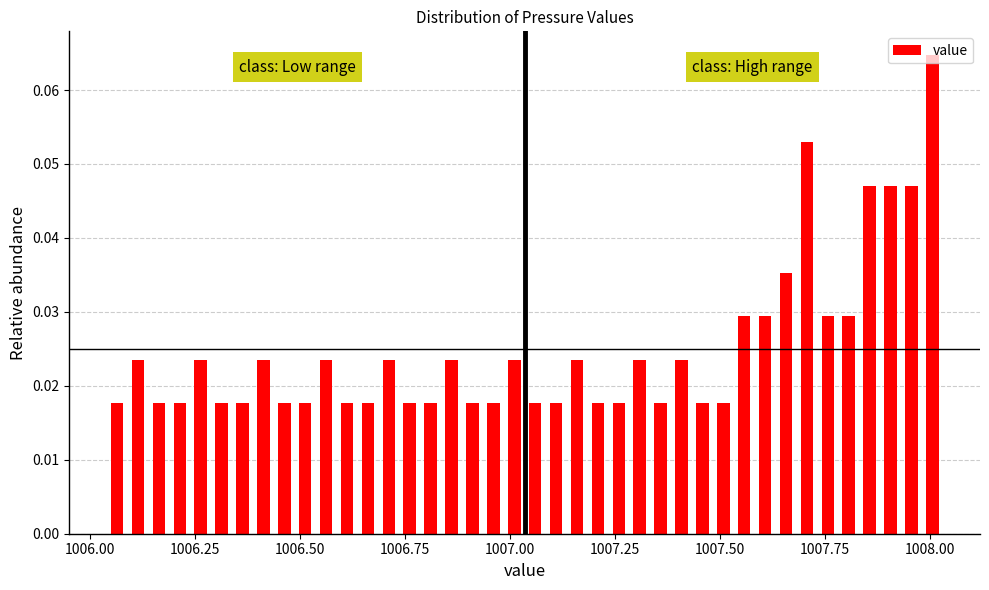

Around what value on the x-axis is the tallest bar? Give the approximate position of its centre, as read against the axis.

1008.00